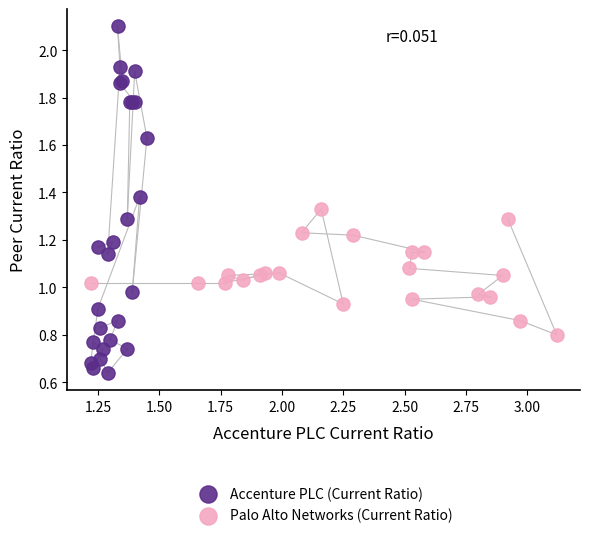

Which series has the widest spread of Y values?

Accenture PLC (Current Ratio)